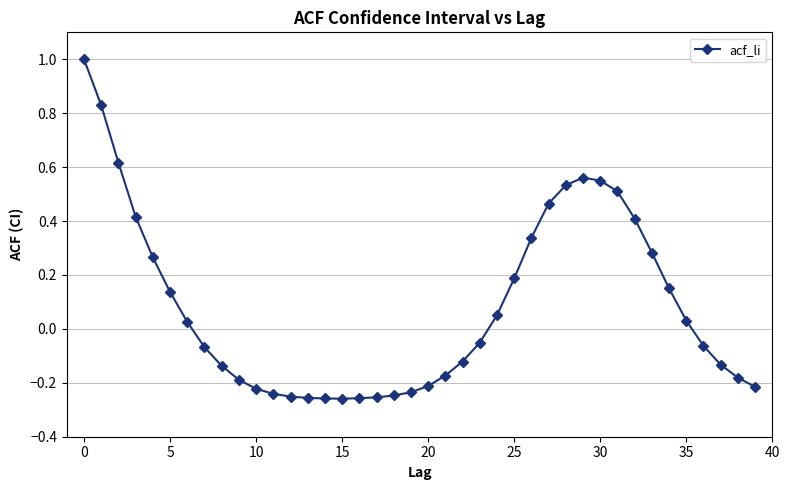

What is the greatest value displayed?

1.0